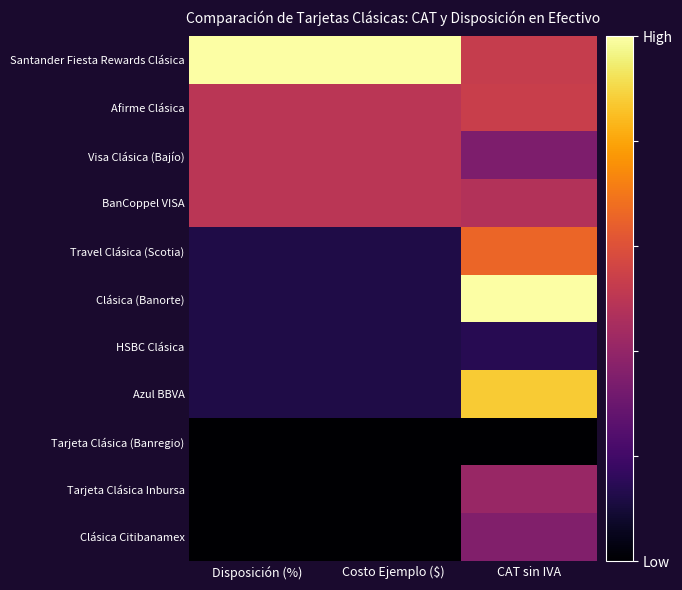

What is the total value across all series at Costo Ejemplo ($)?

3.0